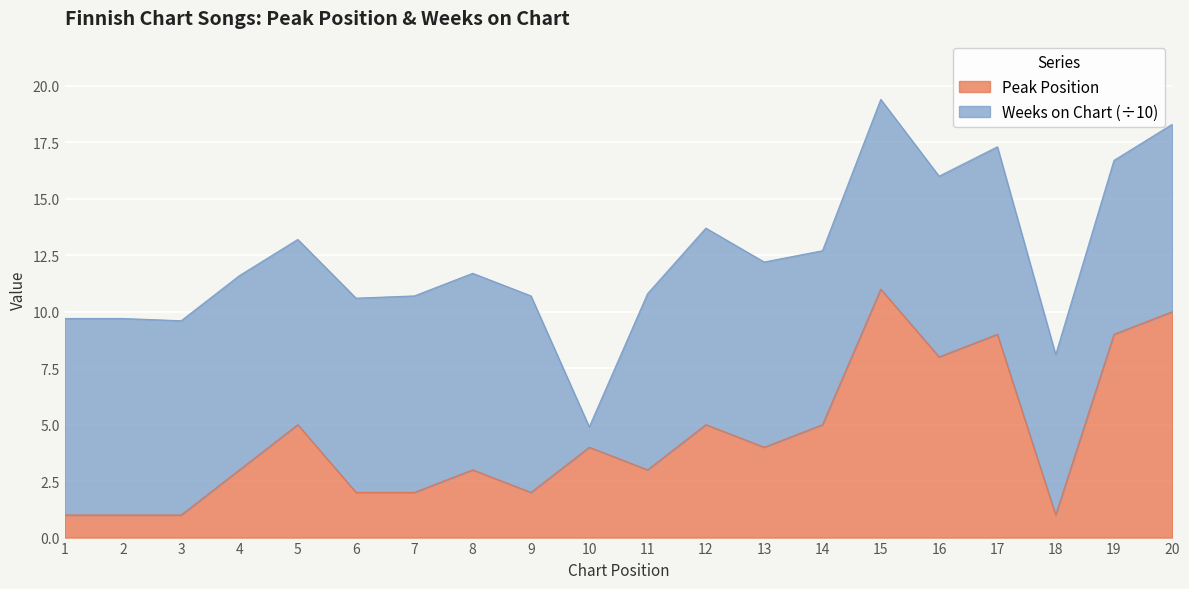

At which category does the chart reach its minimum across all series?

1